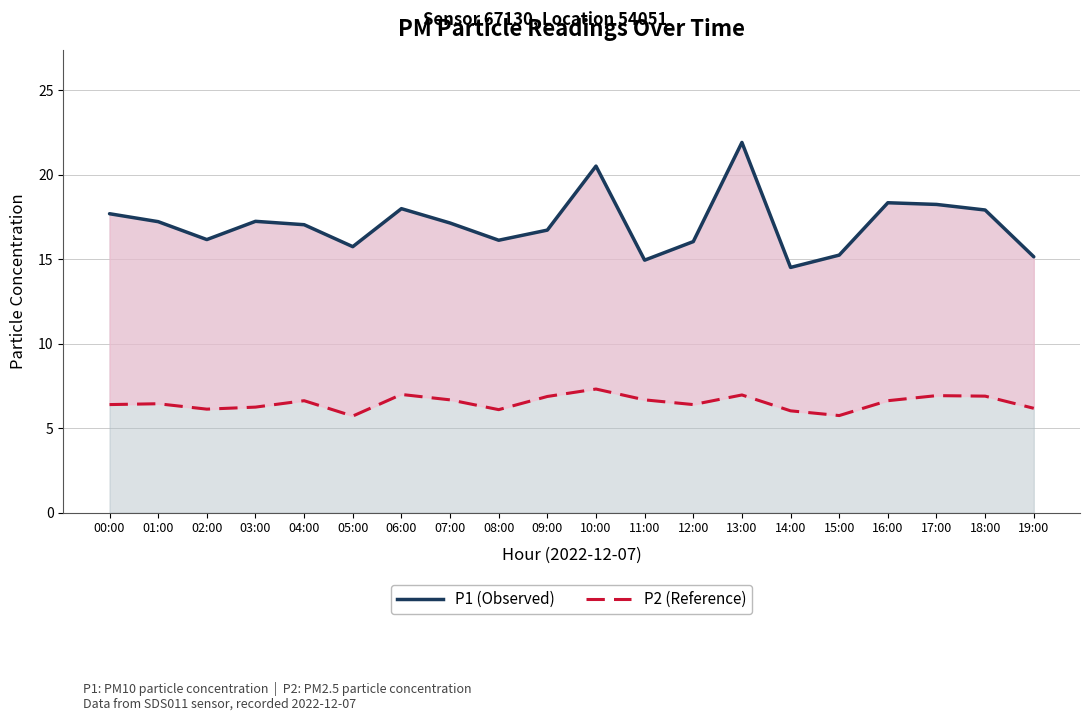

At how many categories does at least one series exceed 7?

20